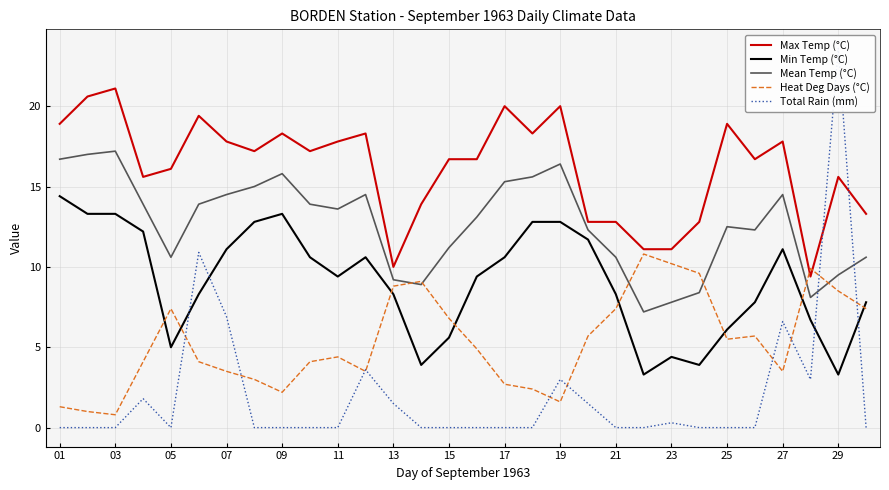

Which series has the widest spread of values?

Total Rain (mm)